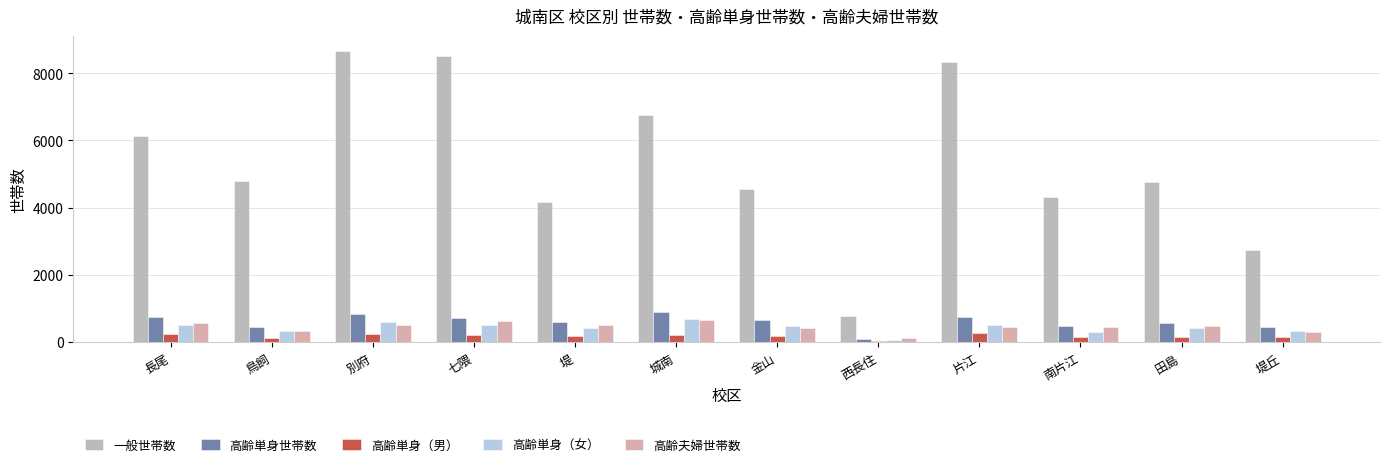

What is the sum of the 高齢単身（女） values at 長尾 and 城南?

1186